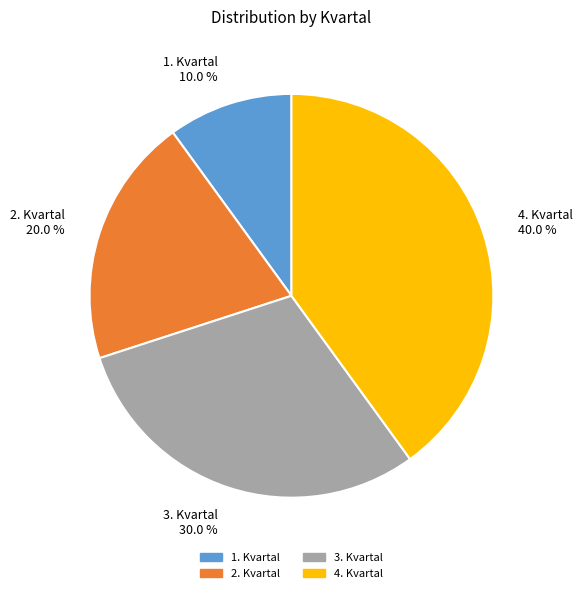

Combined, what portion of the pie is 3. Kvartal and 2. Kvartal?

50.0%